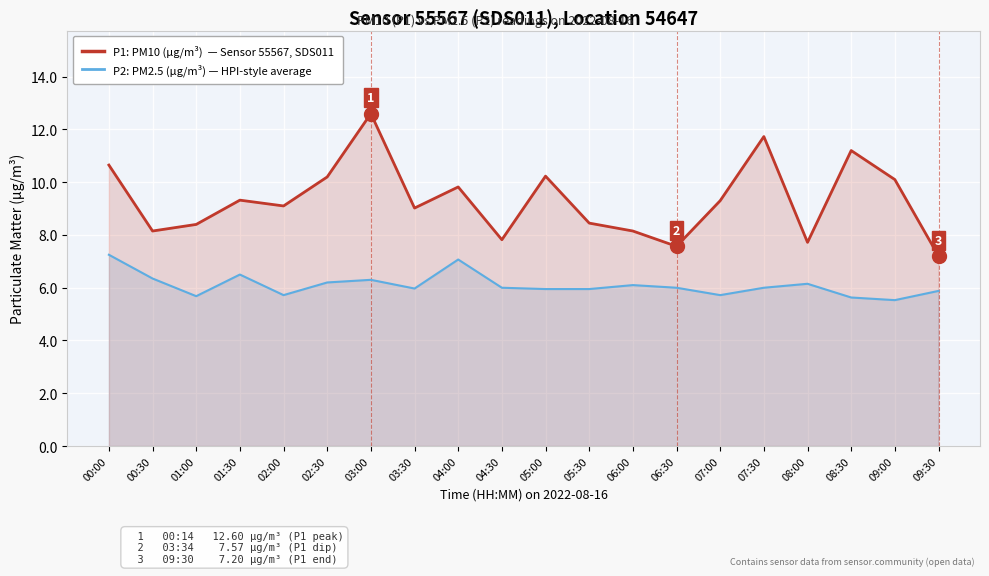

What is the label of the 18th point from the right?

01:00